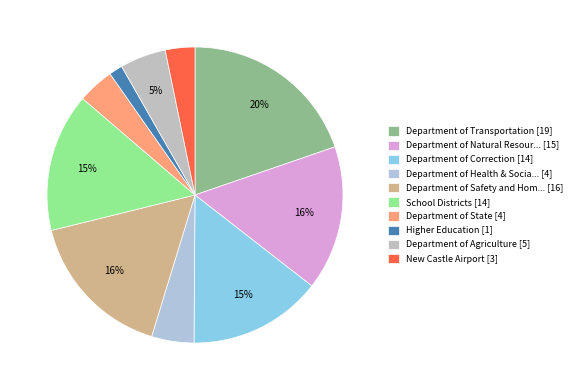

Which slice is the largest?

Department of Transportation [19]